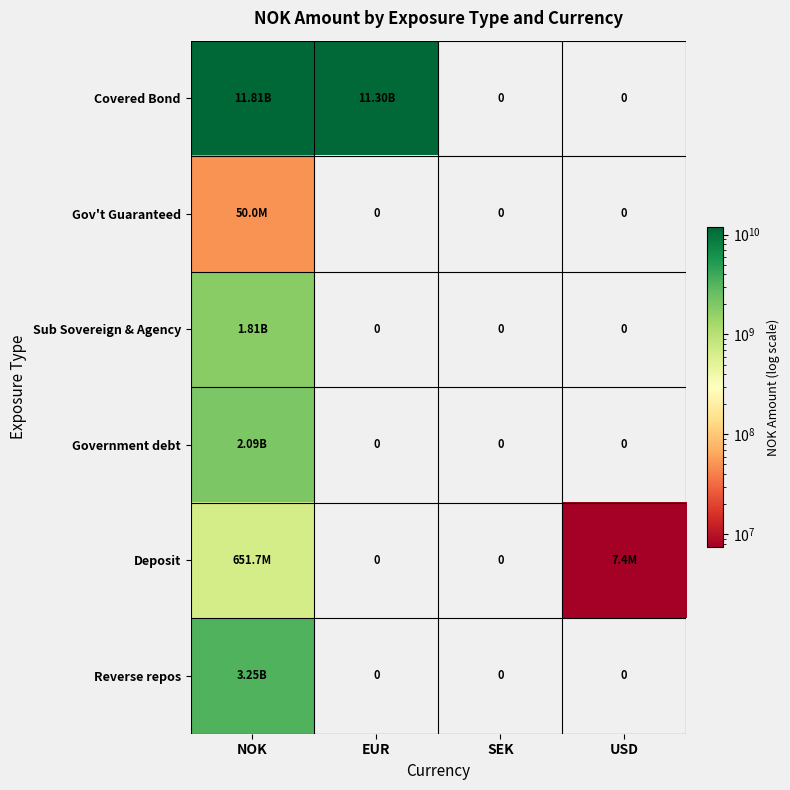

How many values in the Government debt series exceed 0?

1